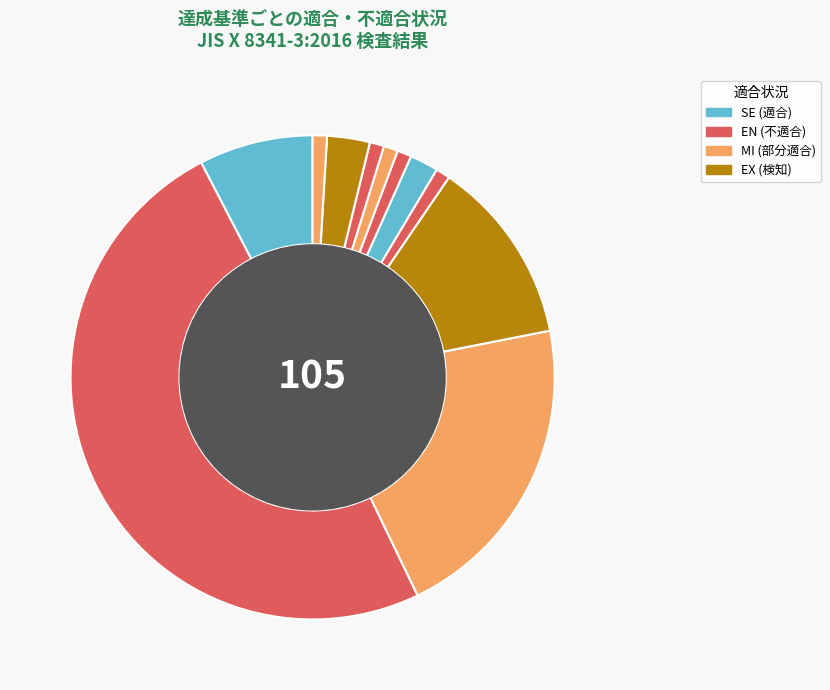

How many slices are in this pie chart?

11